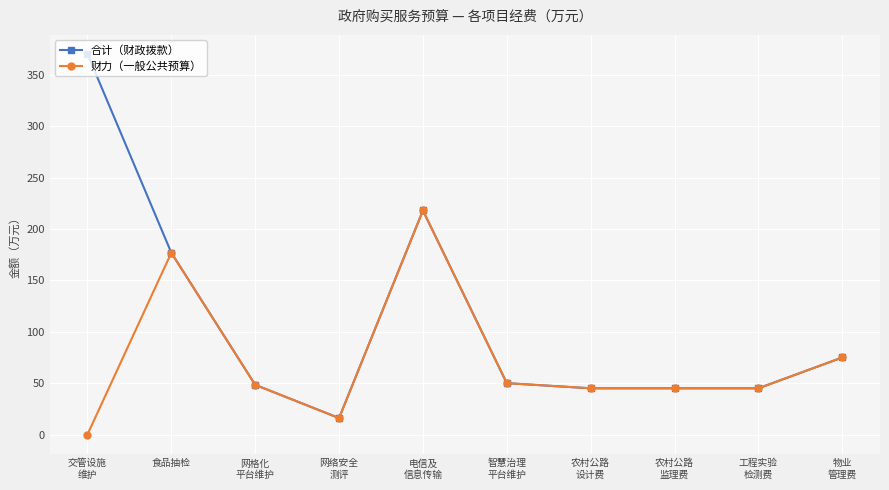

True or false: 财力（一般公共预算） has more than 0 points higher than both neighbors.

True